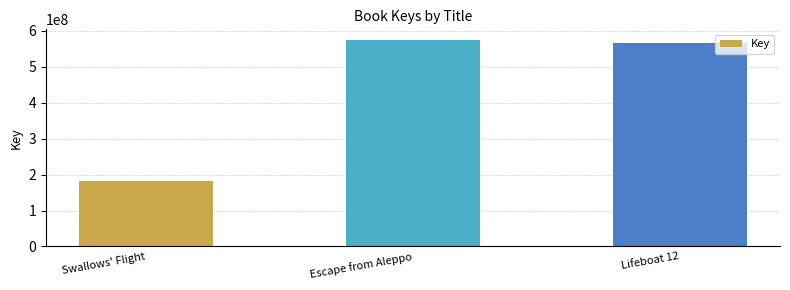

What is the average value?

441785167